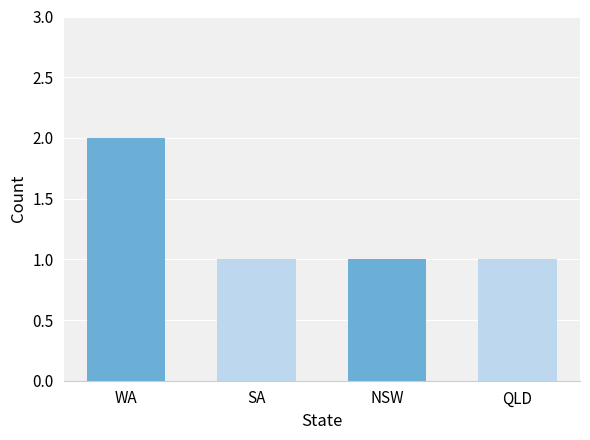

What is the sum of all values?

5